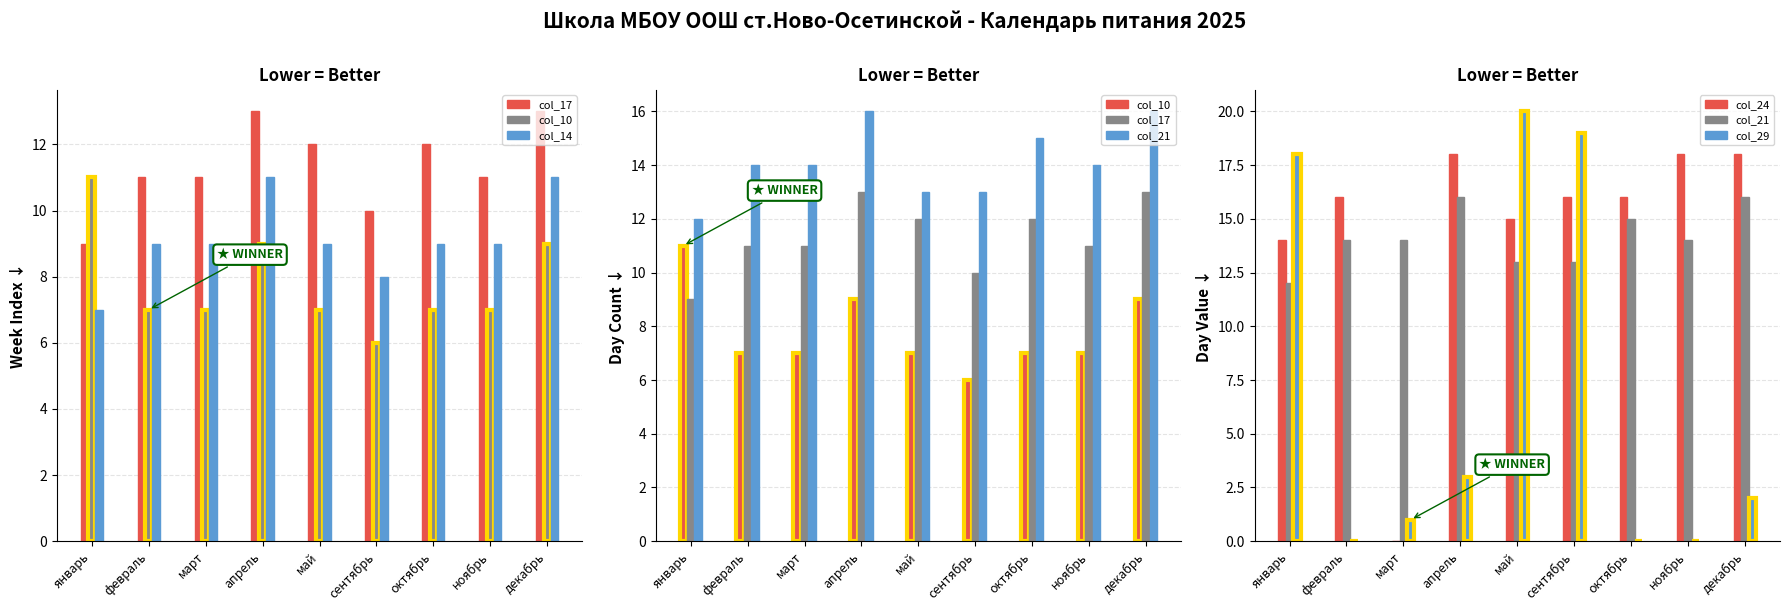

Which has a higher value, апрель or март?

апрель